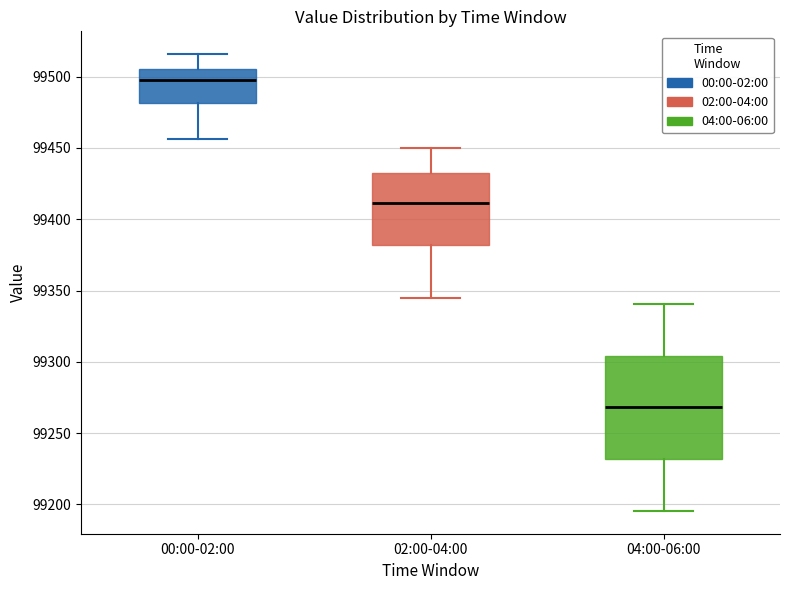

Comparing the boxes themselves (not the whiskers), which one is the tallest?

04:00-06:00